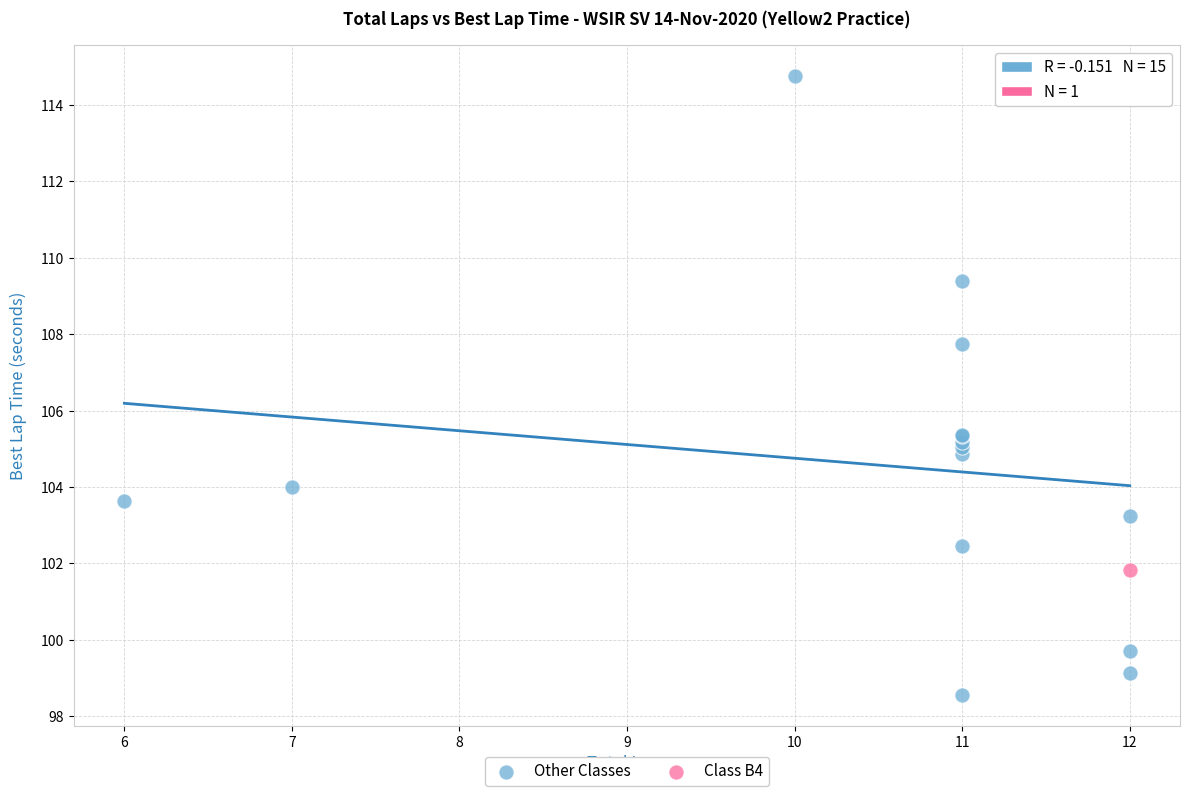

What are all the series names shown in the legend?

Other Classes, Class B4